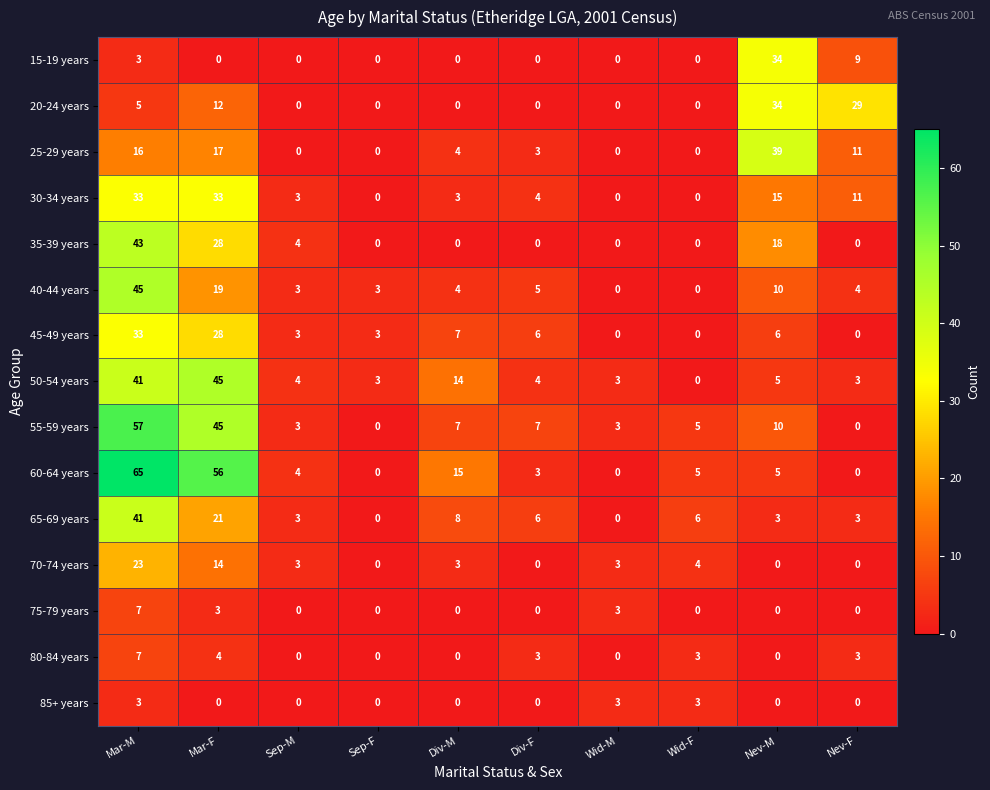

Where is 35-39 years nearest to the value 21?

Nev-M